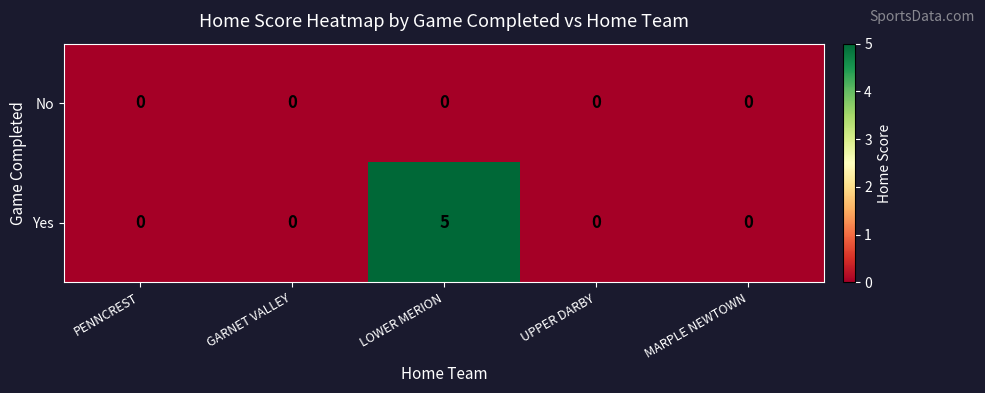

Which series has the widest spread of values?

Yes